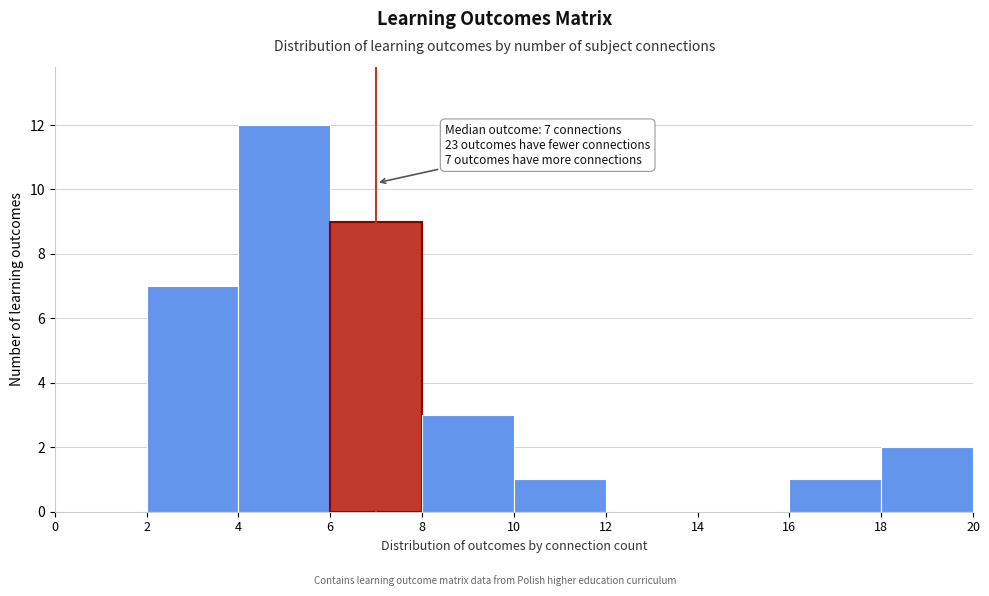

Which range on the x-axis has the tallest bar?

4 to 6